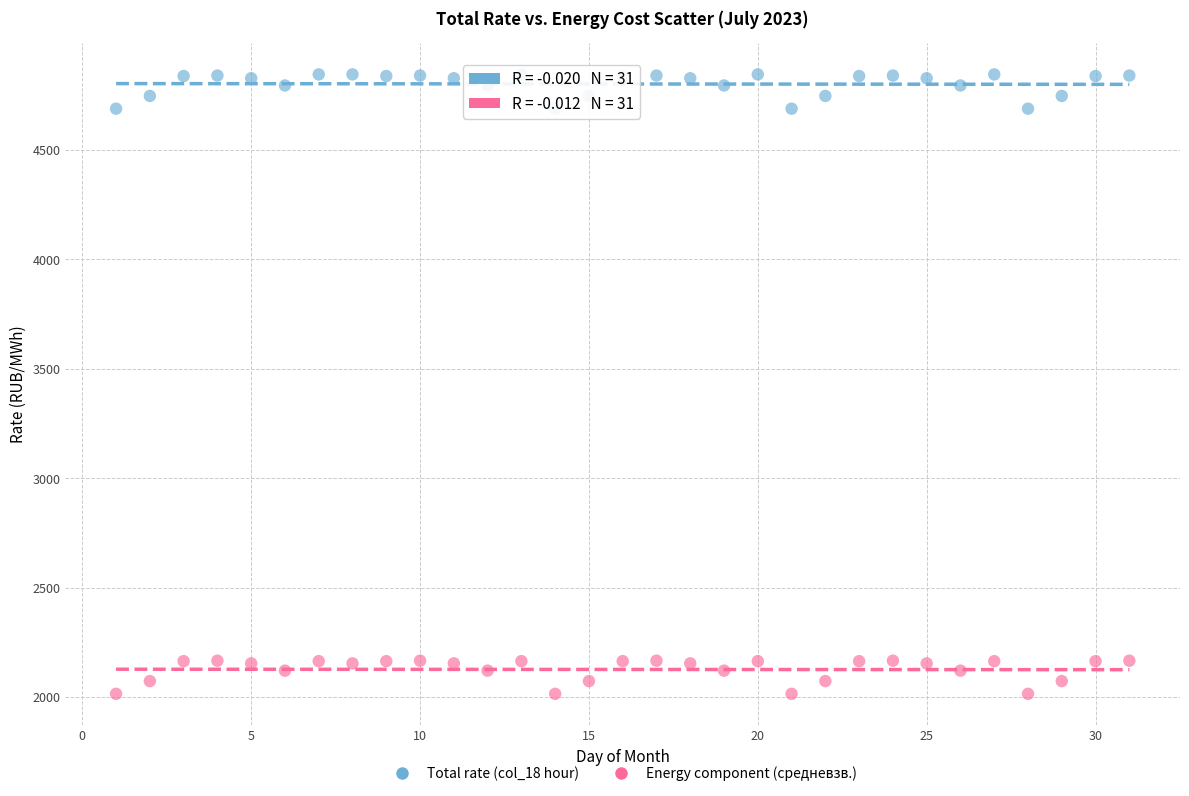

Across all data points, what is the range of X values (max minus min)?

30.0